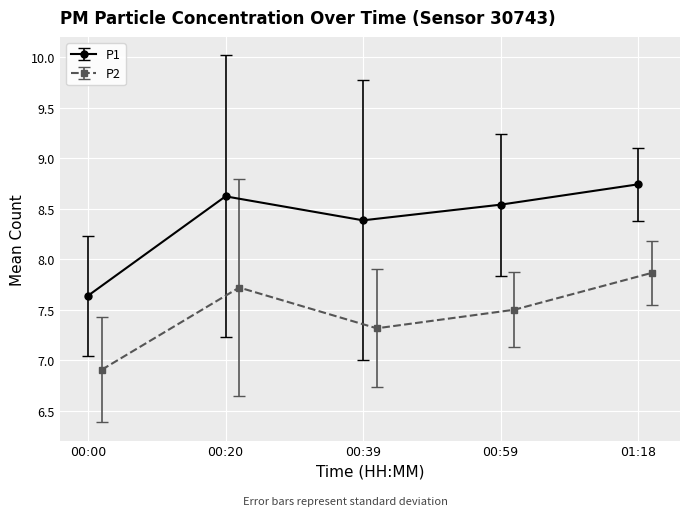

What is the value of the P1 point at the 2nd from the left?

8.6